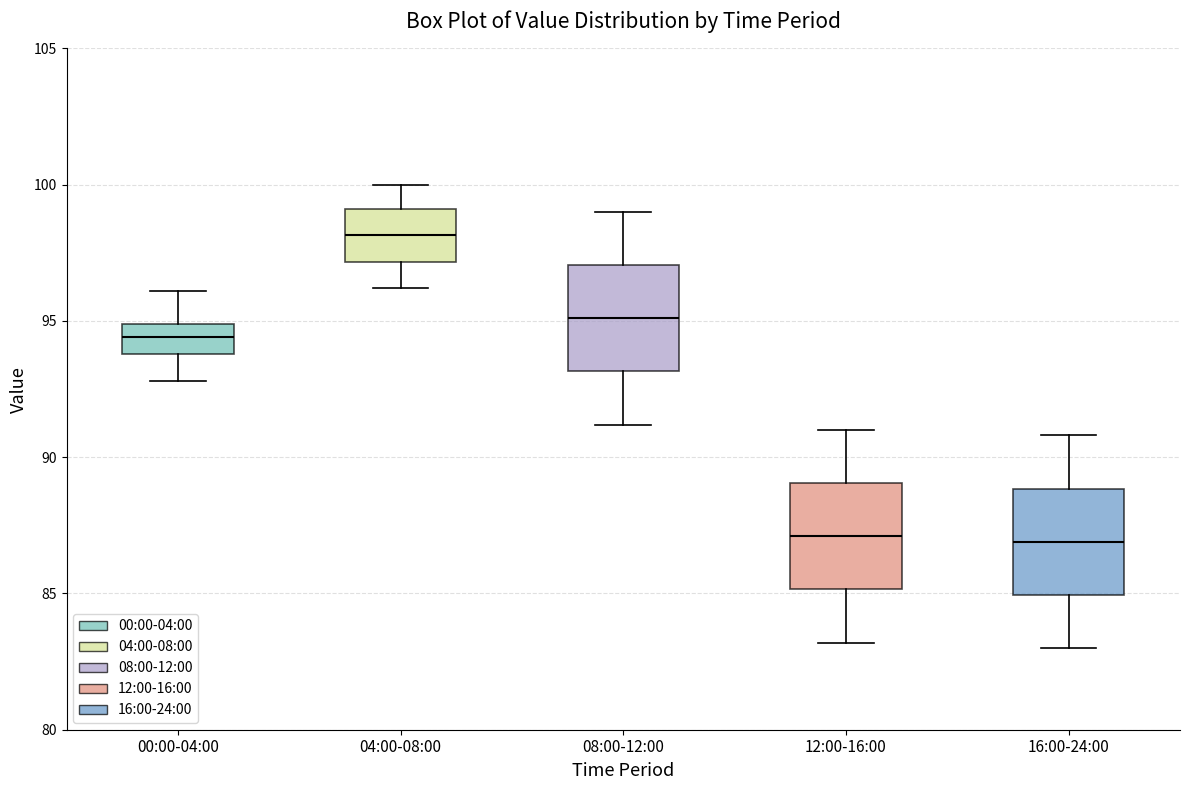

Reading left to right, read every box against the y-axis: the position of its median line, the range the box covers, and the ends of its whiskers. The values are not printed on the chart, so give them approximately, as read against the axis.

00:00-04:00: median 94.5, box 94.0 to 95.0, whiskers 93.0 to 96.0
04:00-08:00: median 98.0, box 97.0 to 99.0, whiskers 96.0 to 100.0
08:00-12:00: median 95.0, box 93.0 to 97.0, whiskers 91.0 to 99.0
12:00-16:00: median 87.0, box 85.0 to 89.0, whiskers 83.0 to 91.0
16:00-24:00: median 87.0, box 85.0 to 89.0, whiskers 83.0 to 91.0